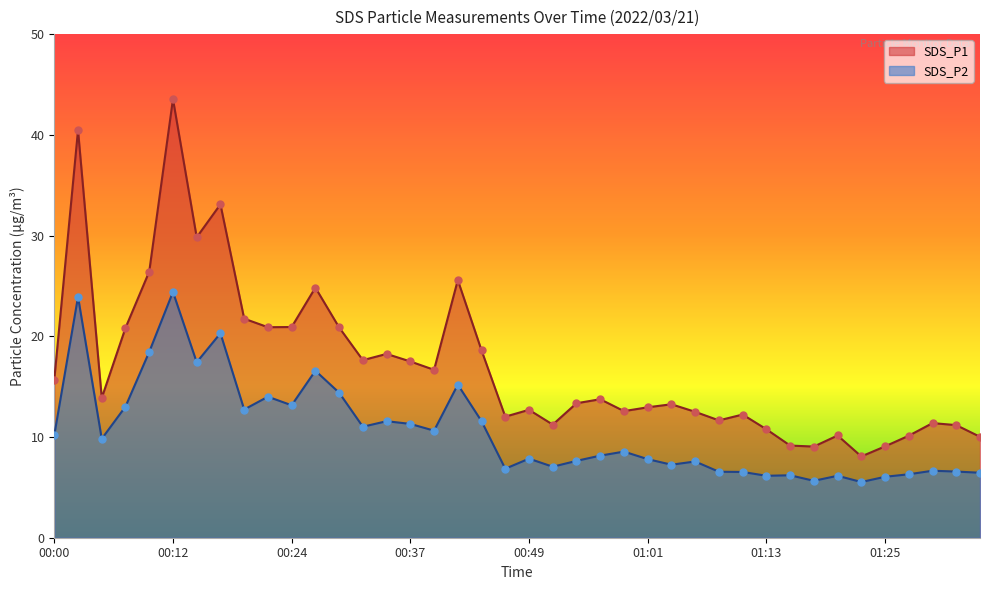

At which category is the sum across all series the highest?

00:12